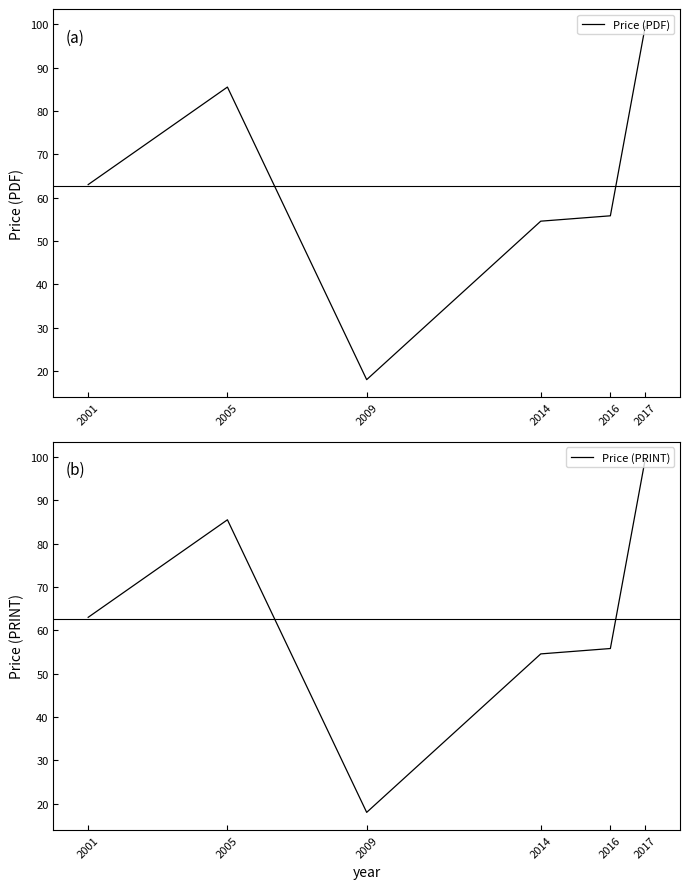

True or false: Price (PDF) and Price (PRINT) cross at least once.

False